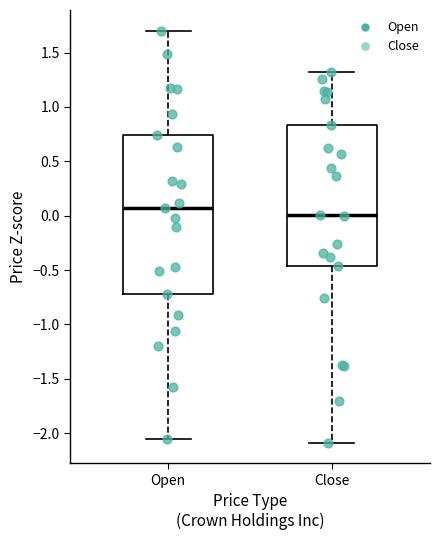

Reading left to right, transcribe this box plot: for each box, give where its median line is, the range the box spans, and where its two whiskers end, as read against the y-axis. The values are not printed on the chart, so give them approximately, as read against the axis.

Open: median 0.05, box -0.70 to 0.75, whiskers -2.05 to 1.70
Close: median 0.00, box -0.45 to 0.85, whiskers -2.10 to 1.30